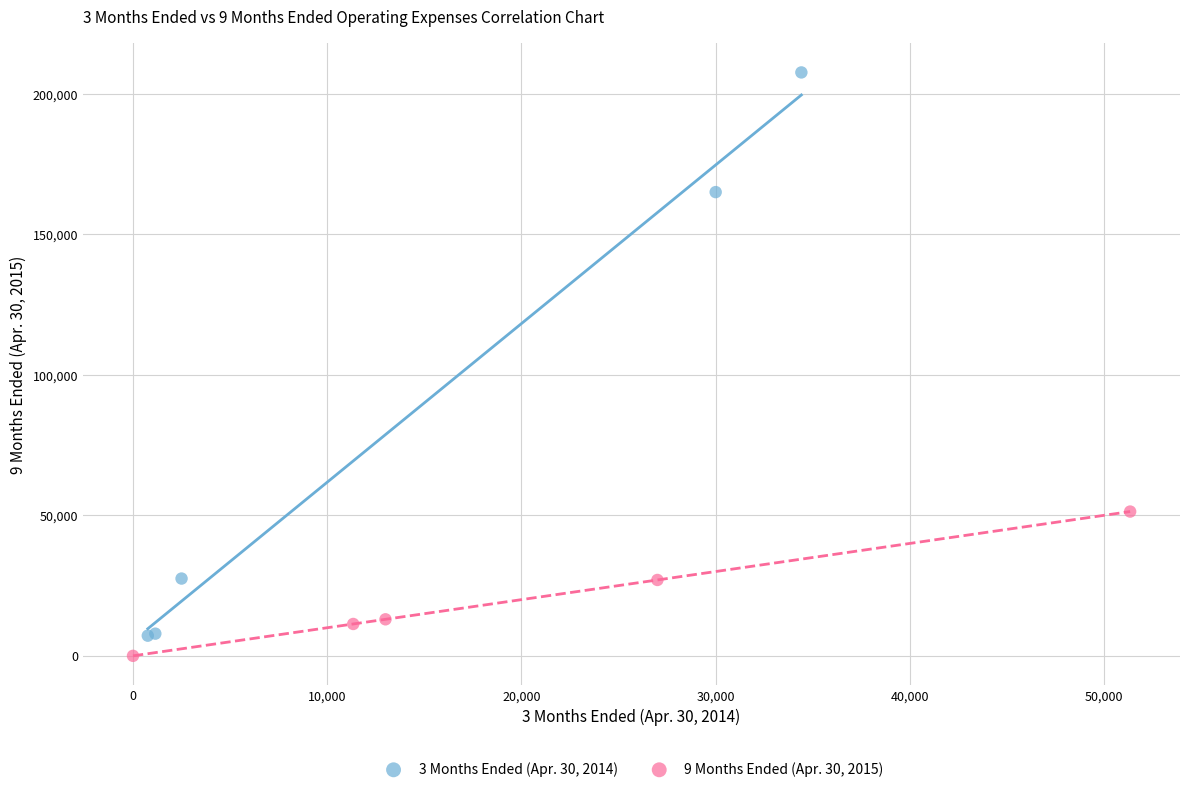

Which series has the widest spread of Y values?

3 Months Ended (Apr. 30, 2014)